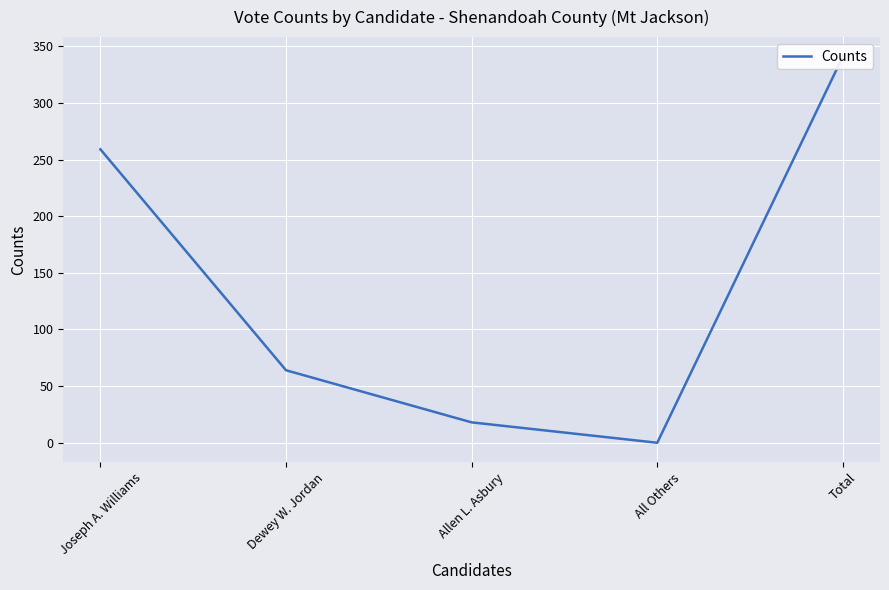

How many lines are shown in the chart?

1